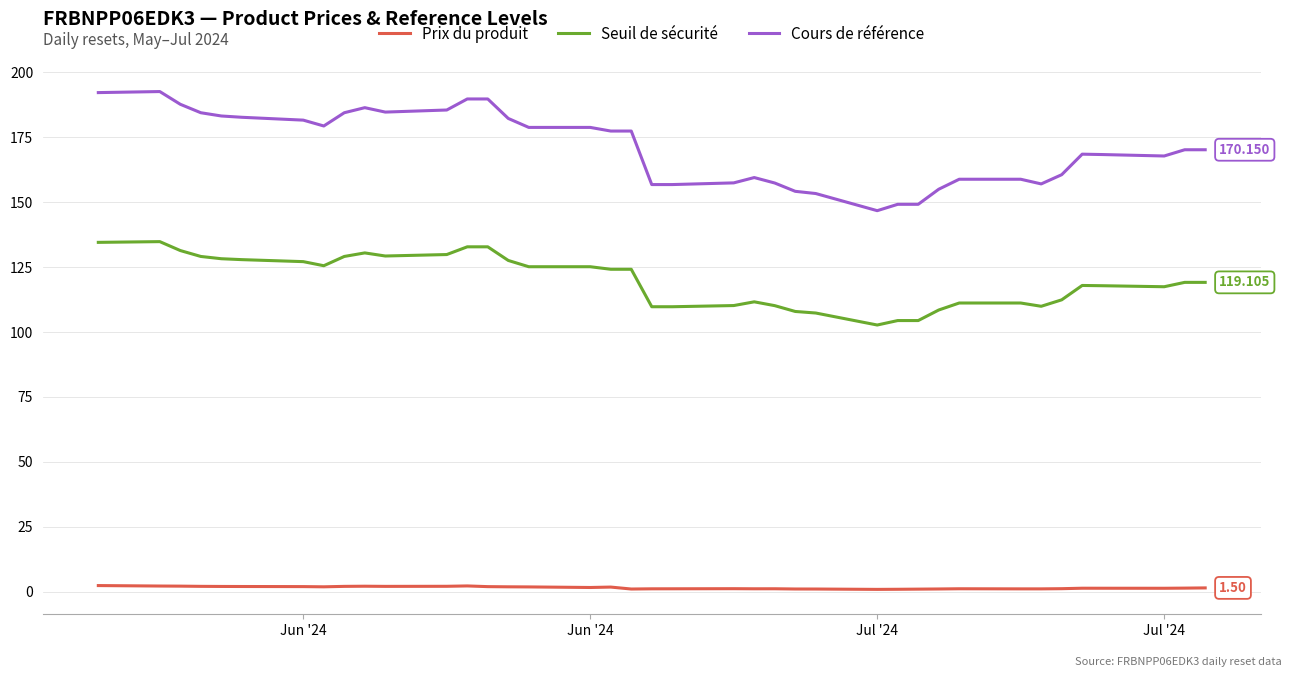

Which series has the largest total across all categories?

Cours de référence